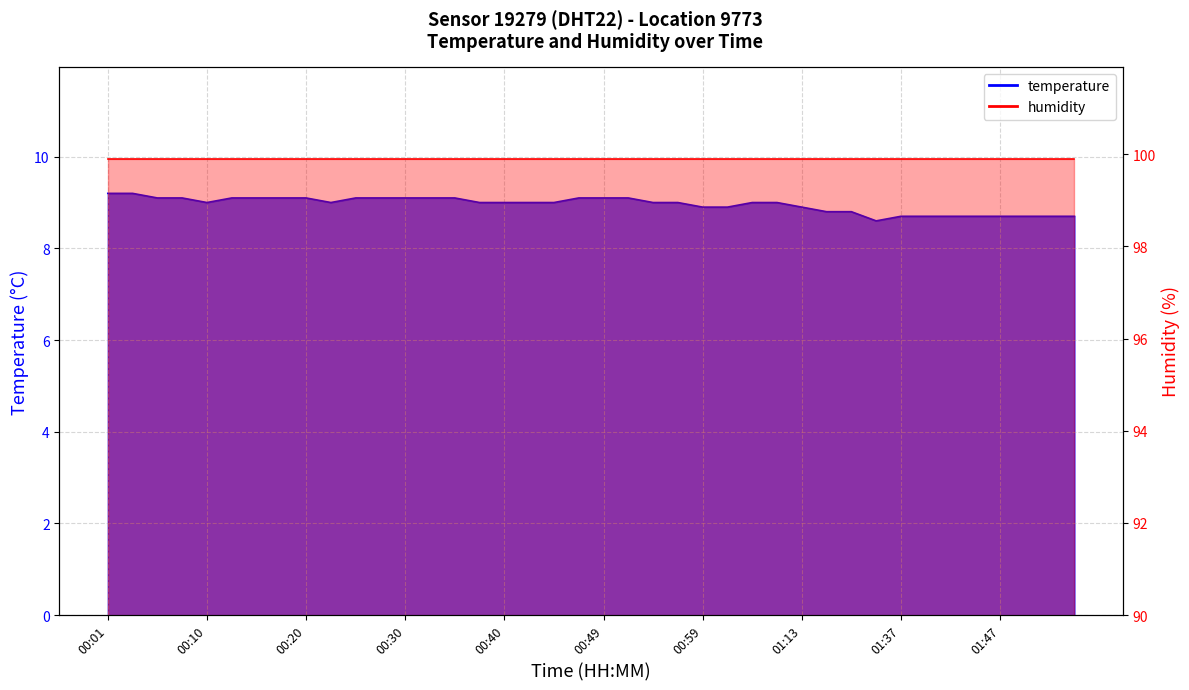

What is the maximum value shown in the chart?

9.2